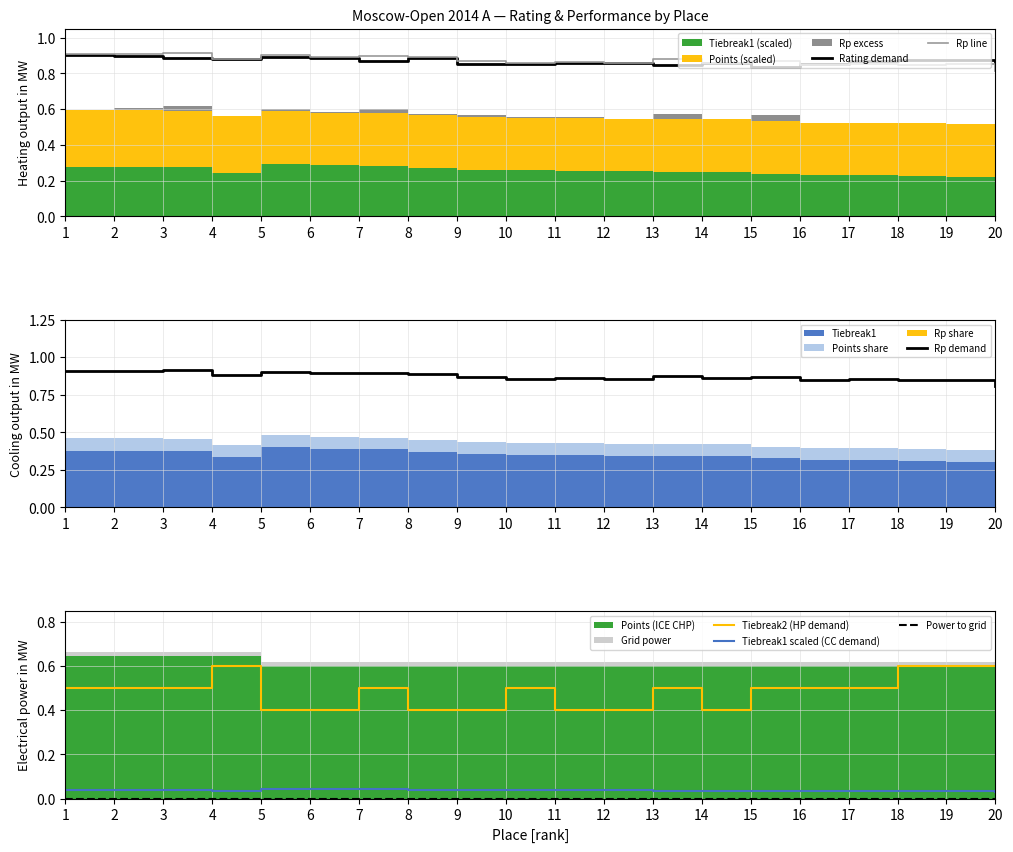

Reading left to right, what are all the values shown in this chart?

Rating demand: 1=0.9	2=0.9	3=0.9	4=0.9	5=0.9	6=0.9	7=0.9	8=0.9	9=0.9	10=0.9	11=0.9	12=0.9	13=0.8	14=0.9	15=0.8	16=0.9	17=0.9	18=0.9	19=0.9	20=0.9
Rp line: 1=0.9	2=0.9	3=0.9	4=0.9	5=0.9	6=0.9	7=0.9	8=0.9	9=0.9	10=0.9	11=0.9	12=0.9	13=0.9	14=0.9	15=0.9	16=0.8	17=0.9	18=0.8	19=0.9	20=0.8
Rp demand: 1=0.9	2=0.9	3=0.9	4=0.9	5=0.9	6=0.9	7=0.9	8=0.9	9=0.9	10=0.9	11=0.9	12=0.9	13=0.9	14=0.9	15=0.9	16=0.8	17=0.9	18=0.8	19=0.9	20=0.8
Tiebreak2 (HP demand): 1=0.5	2=0.5	3=0.5	4=0.6	5=0.4	6=0.4	7=0.5	8=0.4	9=0.4	10=0.5	11=0.4	12=0.4	13=0.5	14=0.4	15=0.5	16=0.5	17=0.5	18=0.6	19=0.6	20=0.6
Tiebreak1 scaled (CC demand): 1=0.0	2=0.0	3=0.0	4=0.0	5=0.0	6=0.0	7=0.0	8=0.0	9=0.0	10=0.0	11=0.0	12=0.0	13=0.0	14=0.0	15=0.0	16=0.0	17=0.0	18=0.0	19=0.0	20=0.0
Power to grid: 1=0.0	2=0.0	3=0.0	4=0.0	5=0.0	6=0.0	7=0.0	8=0.0	9=0.0	10=0.0	11=0.0	12=0.0	13=0.0	14=0.0	15=0.0	16=0.0	17=0.0	18=0.0	19=0.0	20=0.0